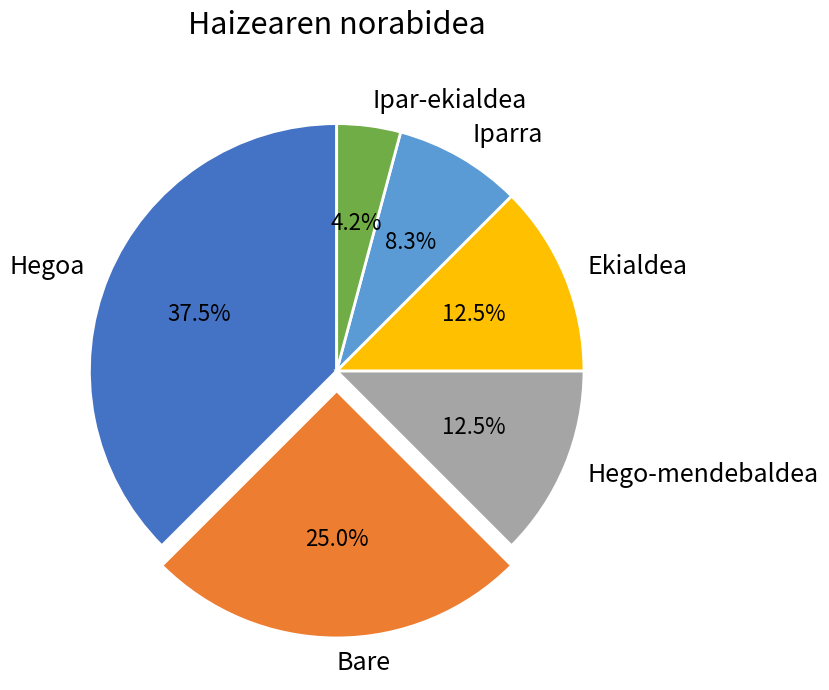

To the nearest percent, what is the difference between the largest and smallest slice percentages?

33%